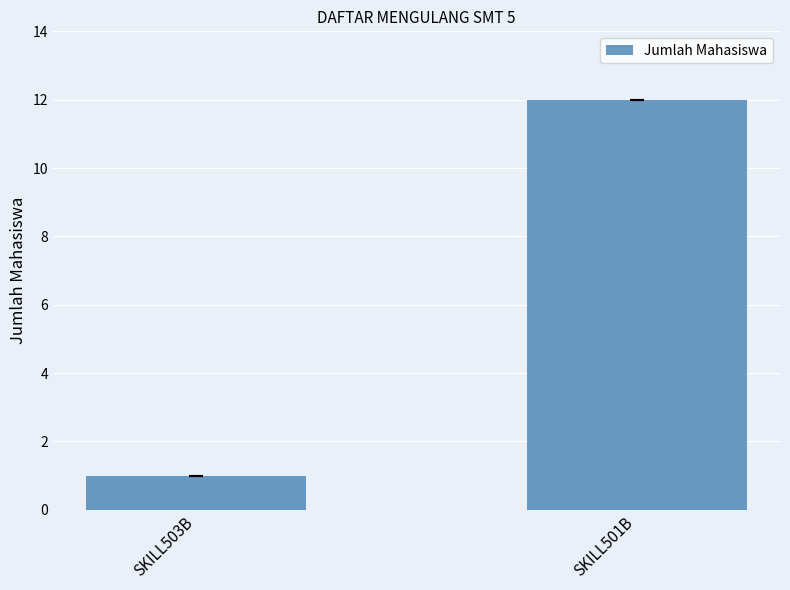

What position from the left is SKILL503B?

1